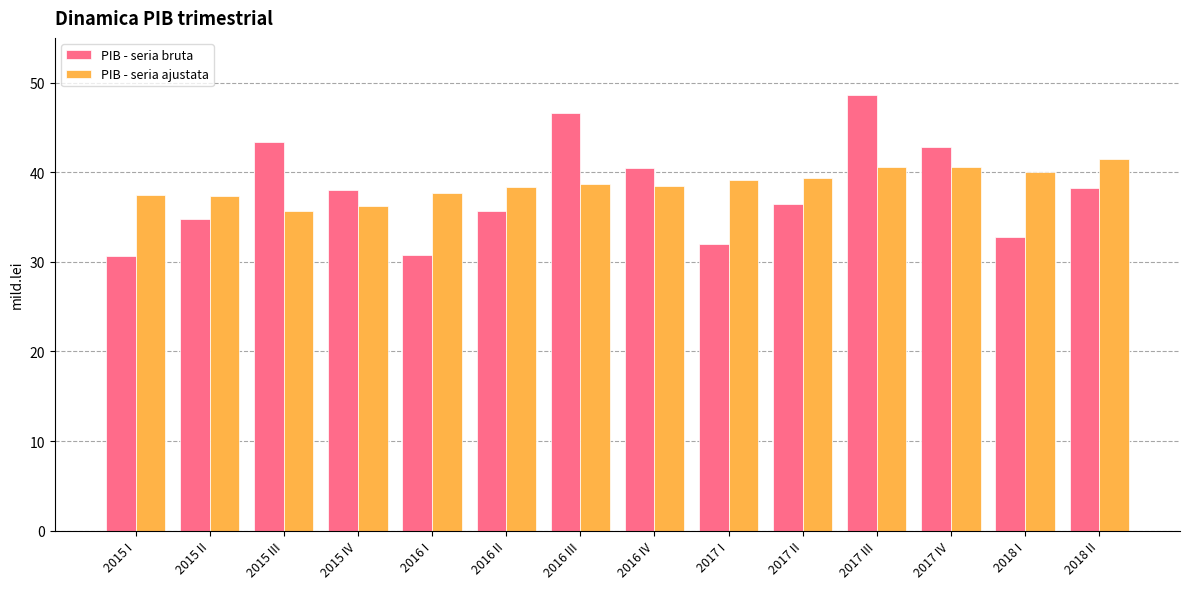

What is the value of the PIB - seria ajustata bar at the 8th from the left?

38.5